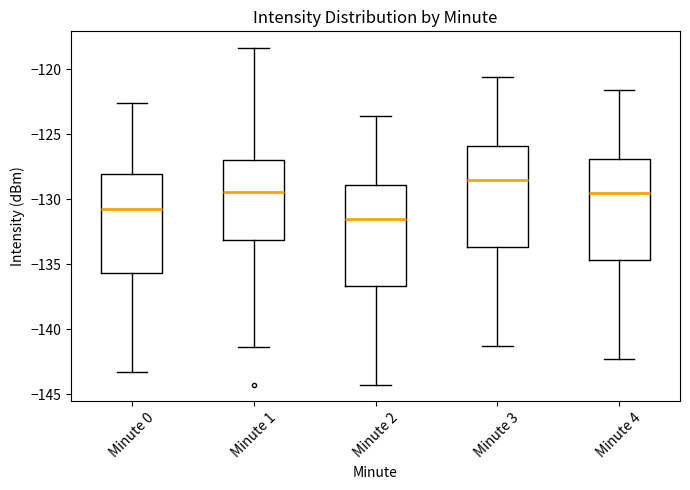

Where is the lower edge of the box for Minute 4 on the y-axis? The values are not printed on the chart, so give them approximately, as read against the axis.

-134.5